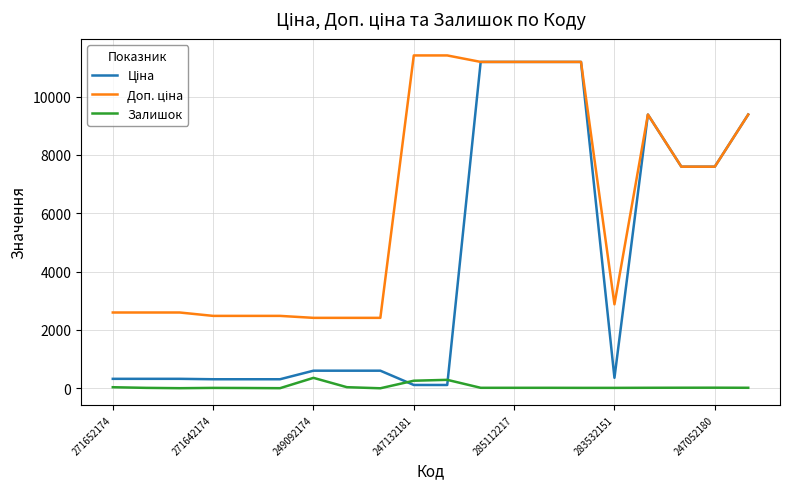

What is the greatest value displayed?

11410.0